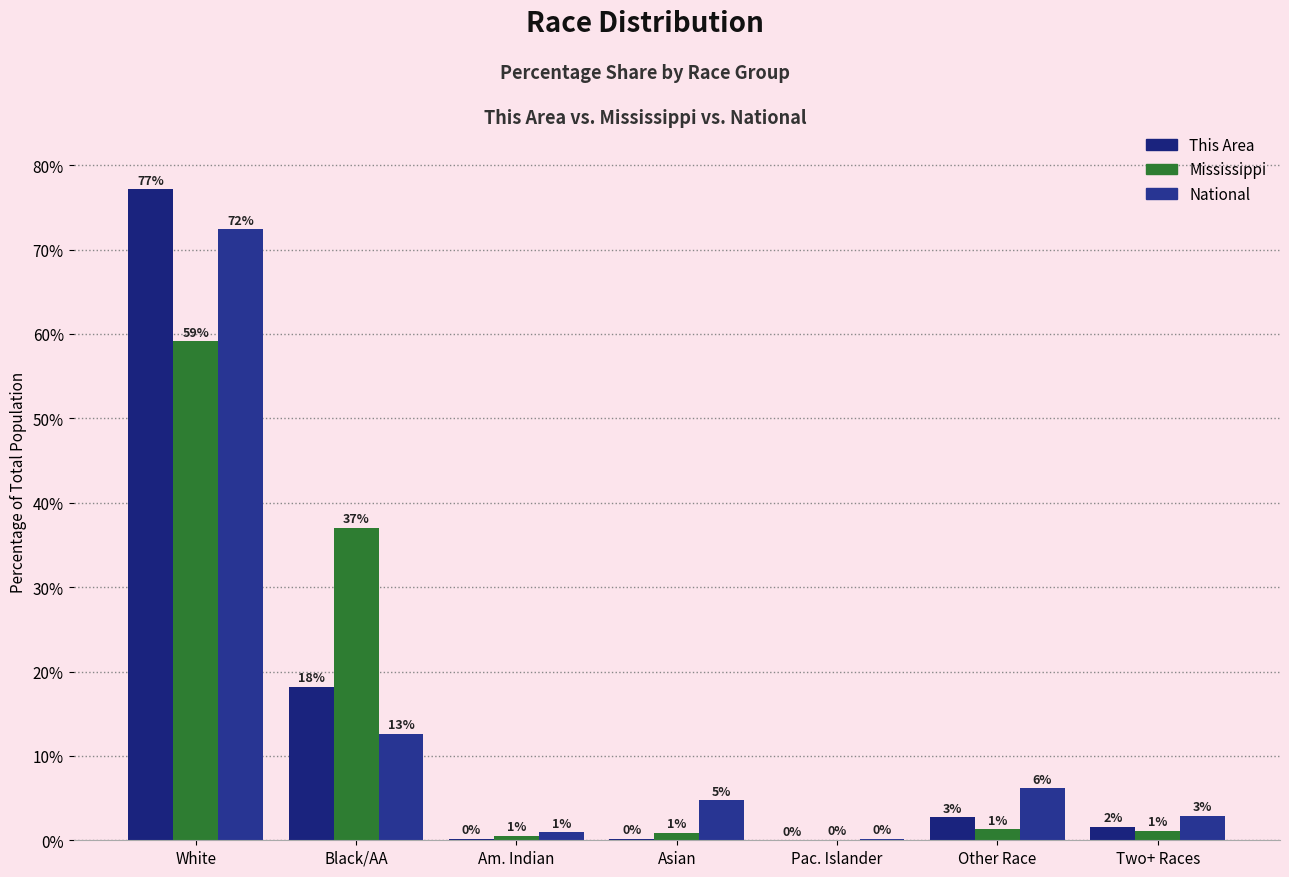

What is the highest value of the National series?

72.4